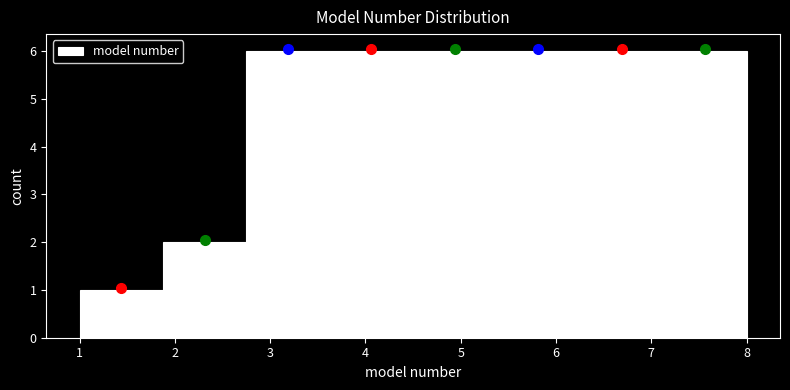

What is the height of the bar covering 6.3 to 7.1 on the x-axis? Neither the bar edges nor the heights are printed on the chart, so give them approximately, as read against the axes.

6